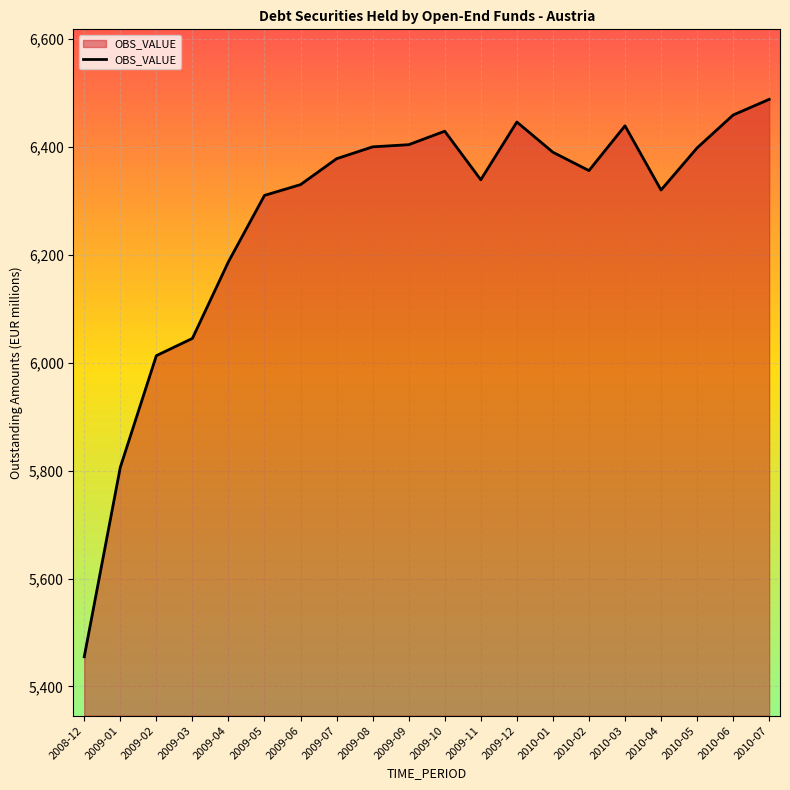

How many categories are shown in the chart?

20